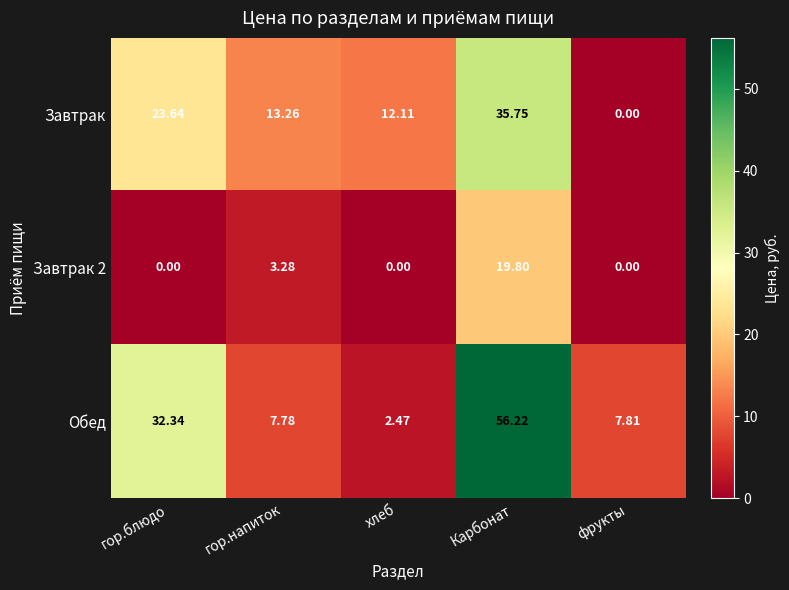

List the labels in order of Завтрак value, largest first.

Карбонат, гор.блюдо, гор.напиток, хлеб, фрукты